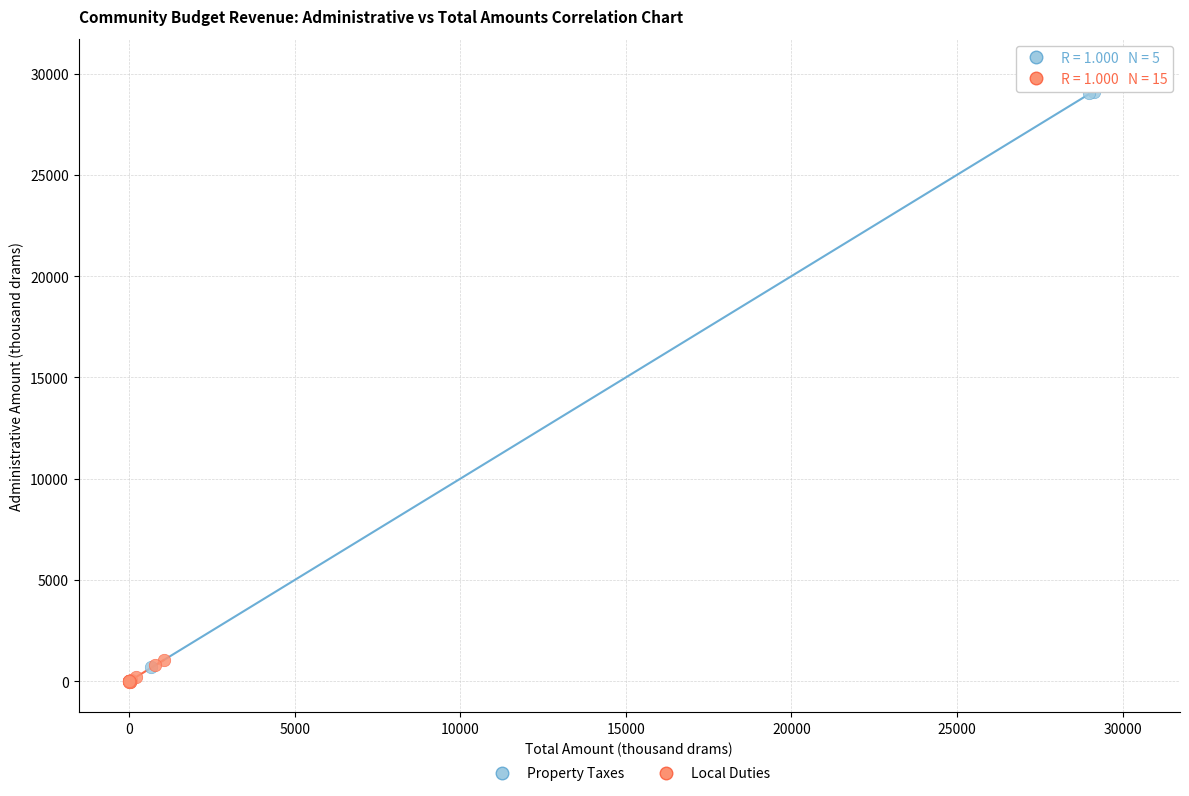

Which series contains the lowest Y value?

Local Duties